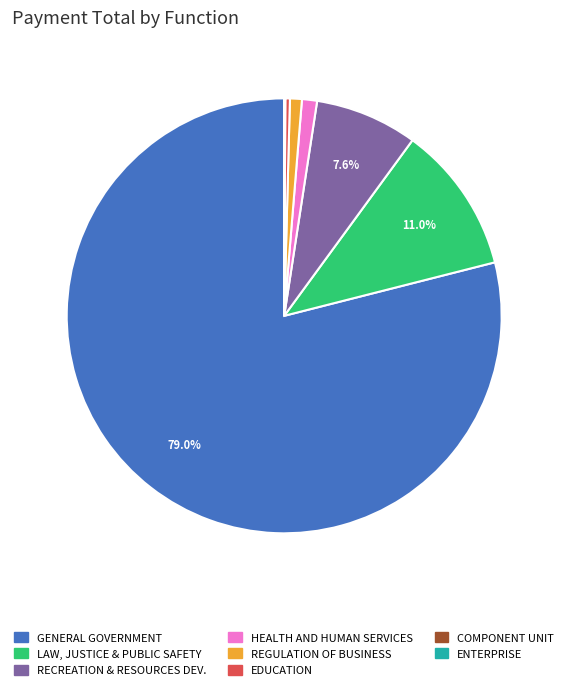

Is there a majority slice in this chart?

Yes